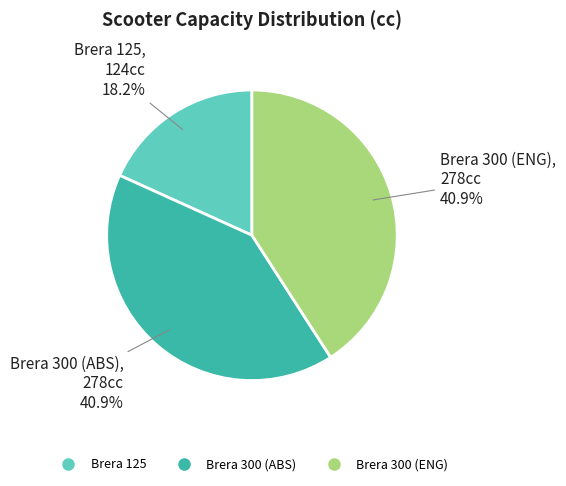

What is the smallest slice in the pie chart?

Brera 125